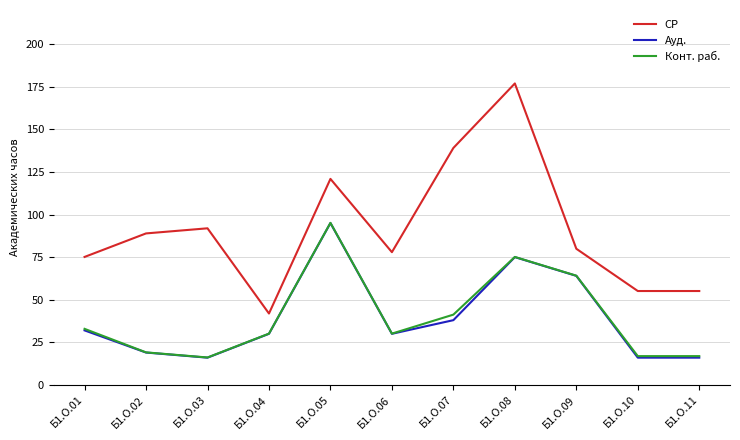

Which series has the largest total across all categories?

СР